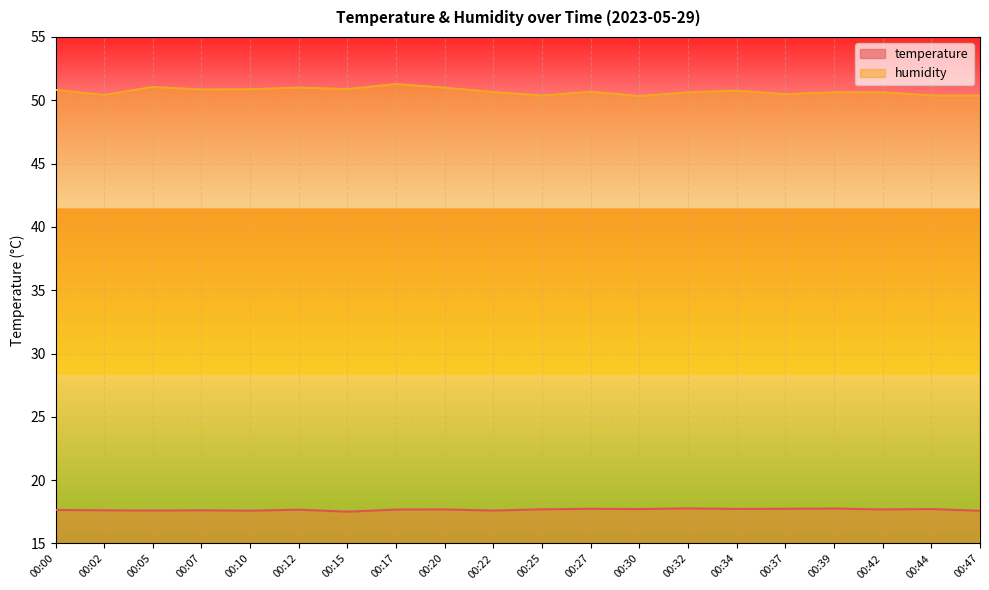

Reading right to left, extract all data points from this chart.

temperature: 17.6	17.7	17.7	17.8	17.7	17.7	17.8	17.7	17.7	17.7	17.6	17.7	17.7	17.5	17.7	17.6	17.6	17.6	17.6	17.6
humidity: 50.4	50.4	50.6	50.6	50.5	50.8	50.6	50.3	50.7	50.4	50.6	51.0	51.3	50.9	51.0	50.9	50.9	51.0	50.4	50.8